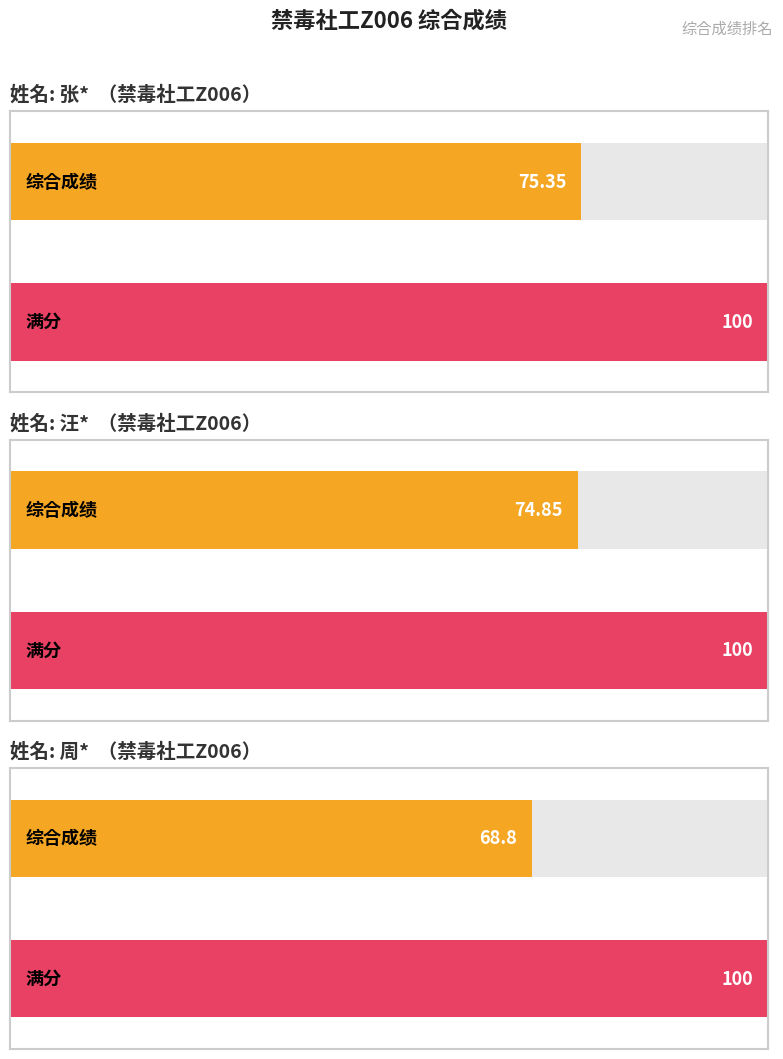

What is the change in value from 汪* to 周*?

-6.0